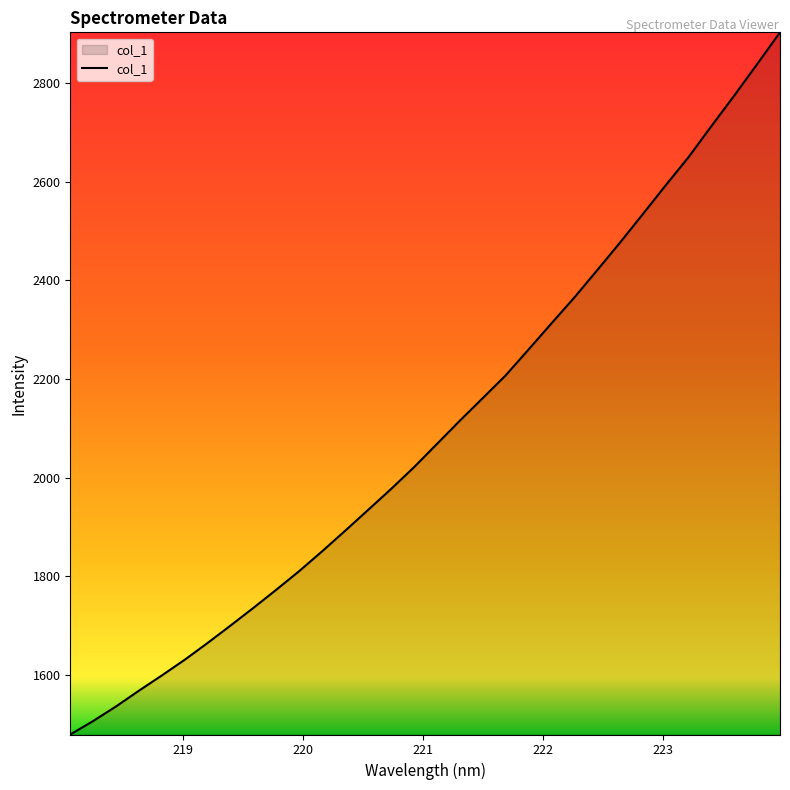

Does the chart display data point markers on the line(s)?

No